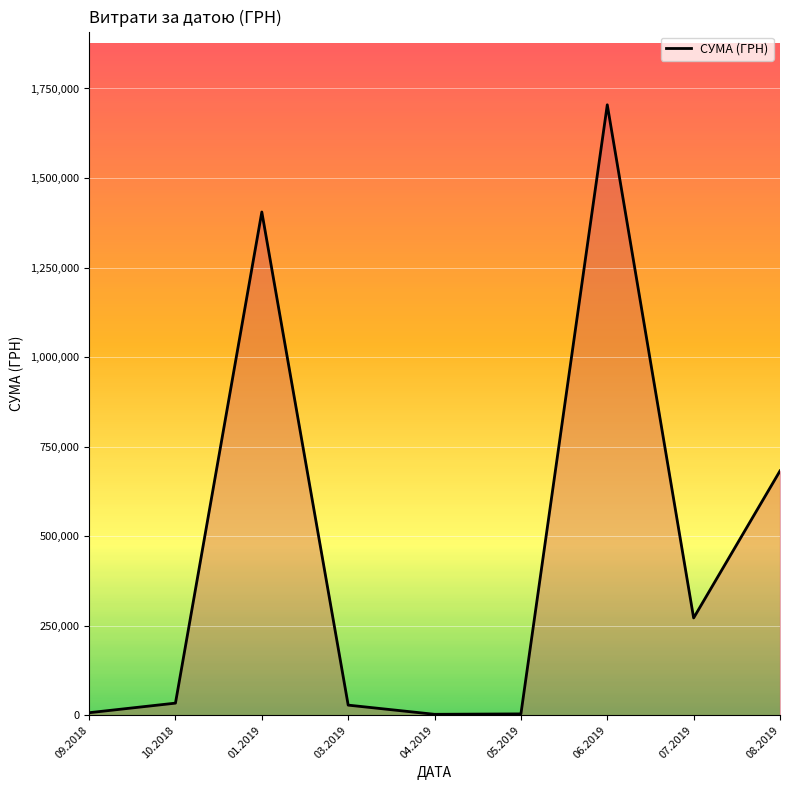

What is the sum of all values?

4138113.3